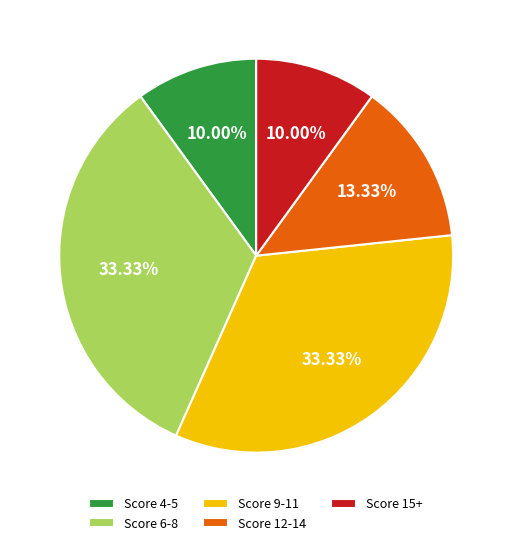

Is there any slice that represents more than half of the pie?

No